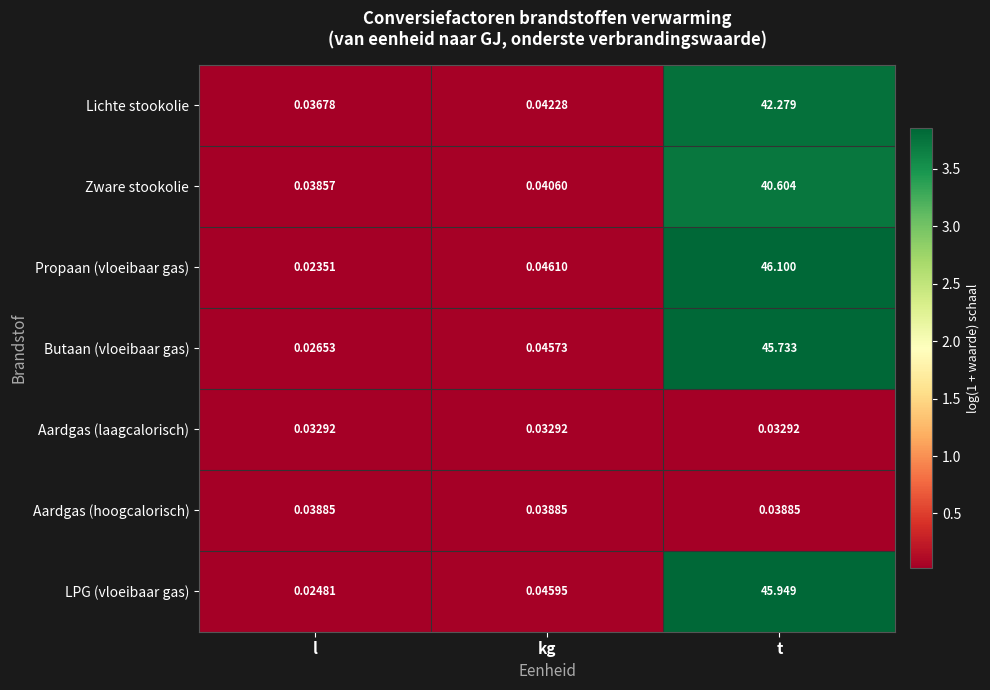

Count the number of data series in this chart.

7